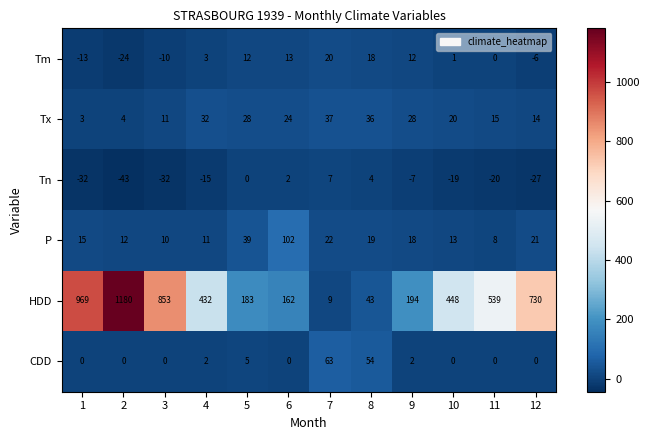

At which label is Tn closest to -18?

10